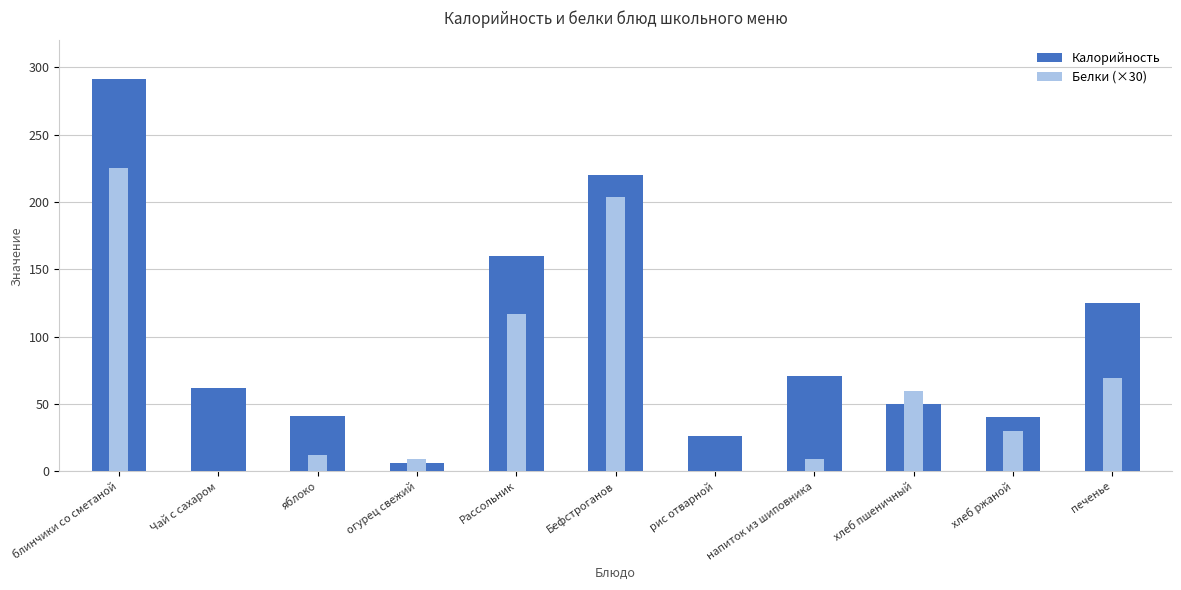

Reading right to left, what are all the values shown in this chart?

Калорийность: печенье=125	хлеб ржаной=40	хлеб пшеничный=50	напиток из шиповника=71	рис отварной=26	Бефстроганов=220	Рассольник=160	огурец свежий=6	яблоко=41	Чай с сахаром=62	блинчики со сметаной=291
Белки (×30): печенье=69	хлеб ржаной=30	хлеб пшеничный=60	напиток из шиповника=9	рис отварной=0	Бефстроганов=204	Рассольник=117	огурец свежий=9	яблоко=12	Чай с сахаром=0	блинчики со сметаной=225